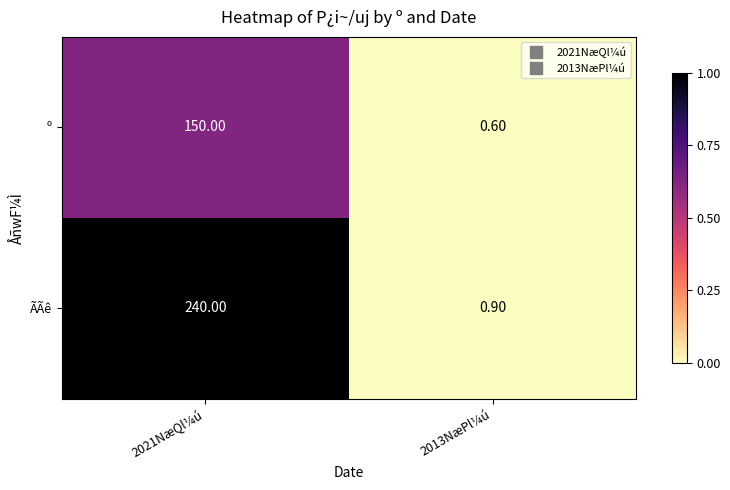

Which series has the largest range (max minus min)?

ÃÃê